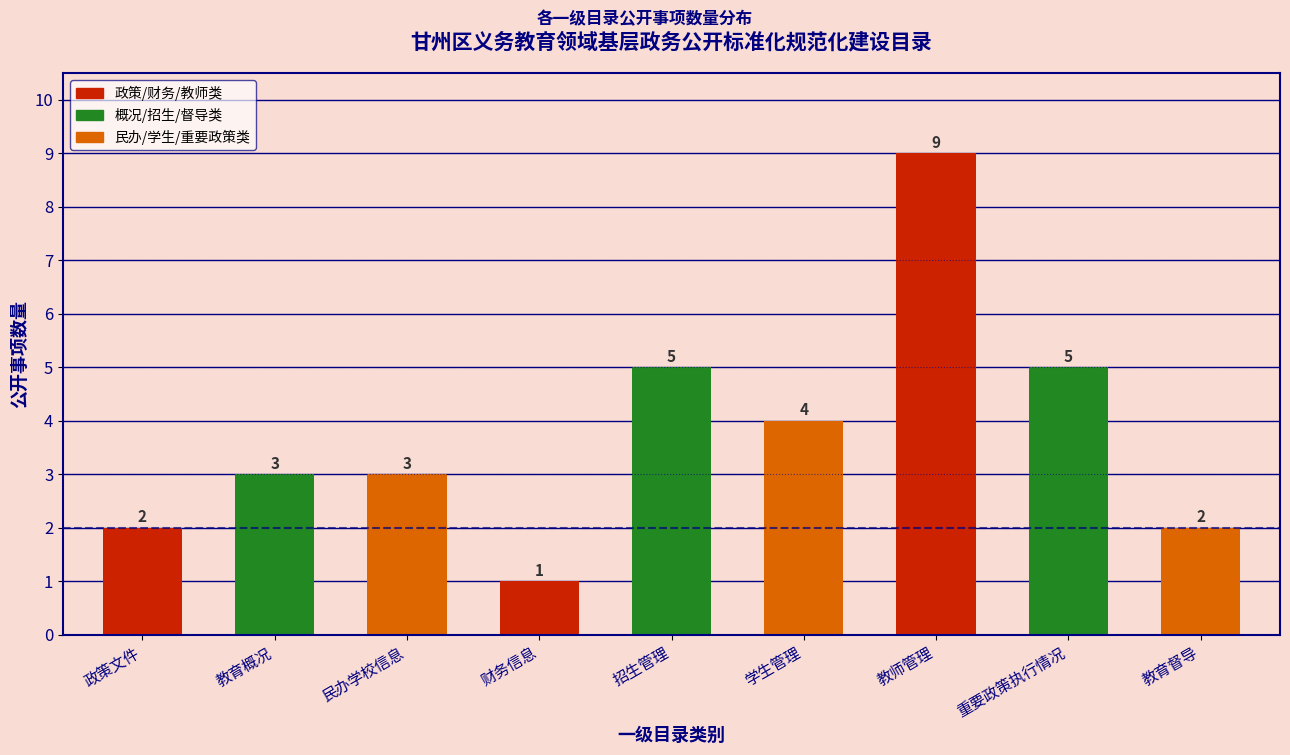

Reading right to left, what are all the values shown in this chart?

2	5	9	4	5	1	3	3	2